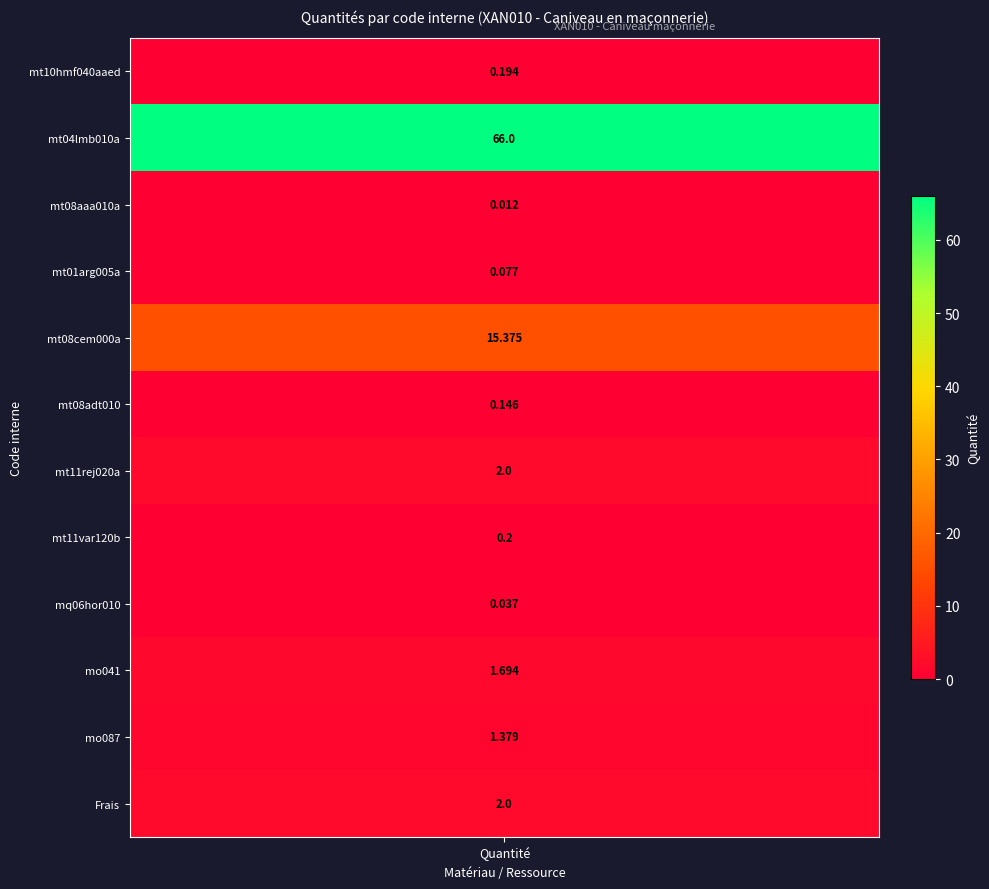

Reading left to right, transcribe all the data shown in this chart.

0.2	66.0	0.0	0.1	15.4	0.1	2.0	0.2	0.0	1.7	1.4	2.0